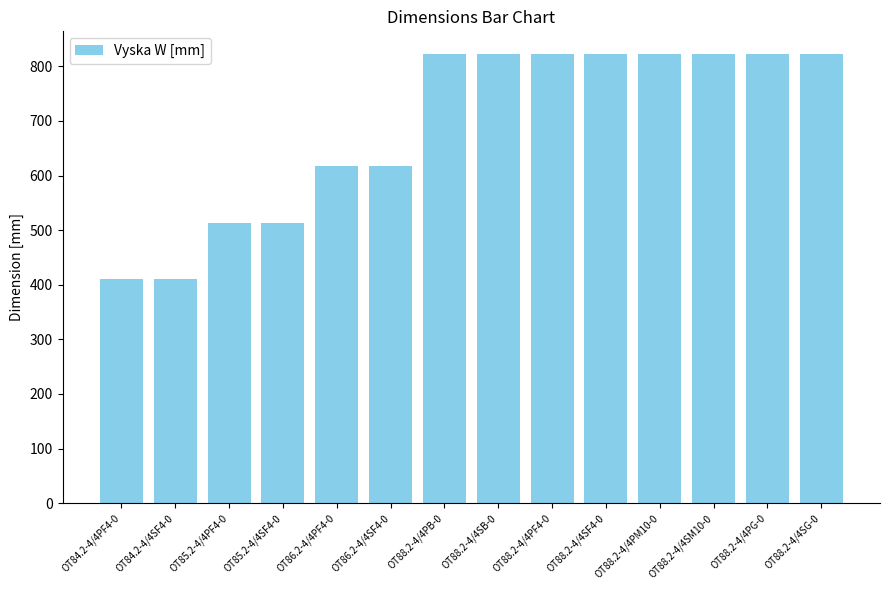

What is the change in value from OT85.2-4/4PF4-0 to OT88.2-4/4PB-0?

+309